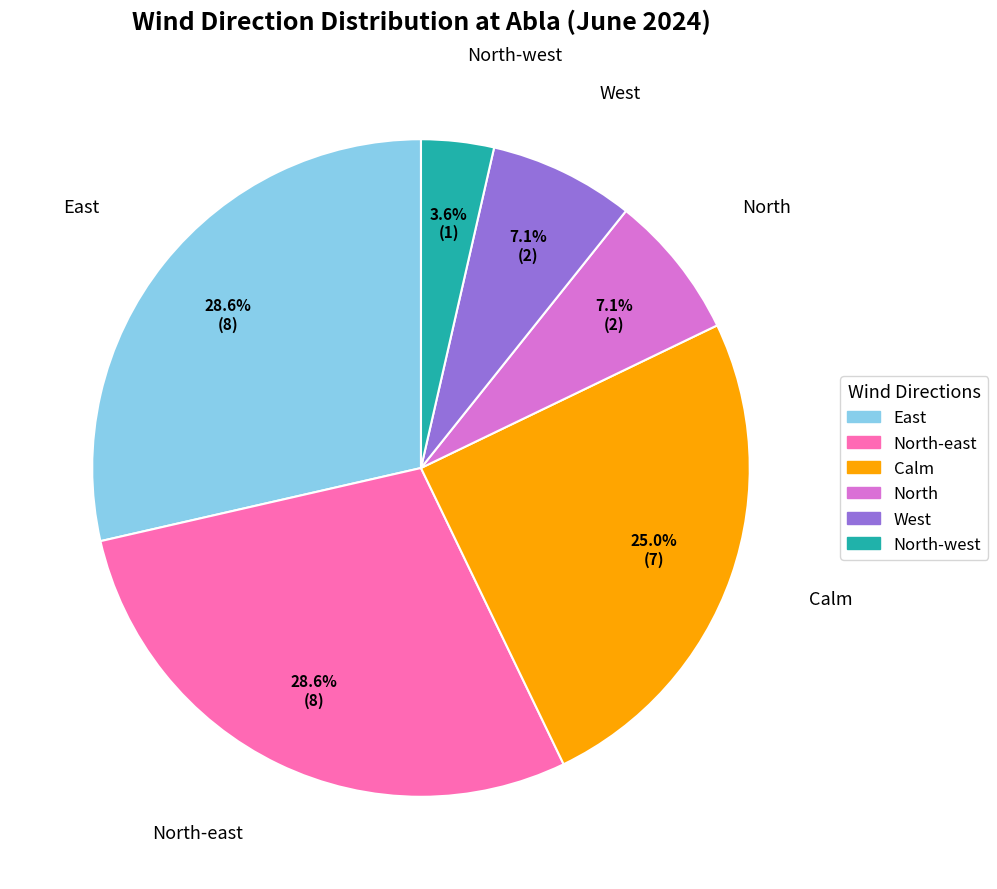

Does any single category account for the majority?

No